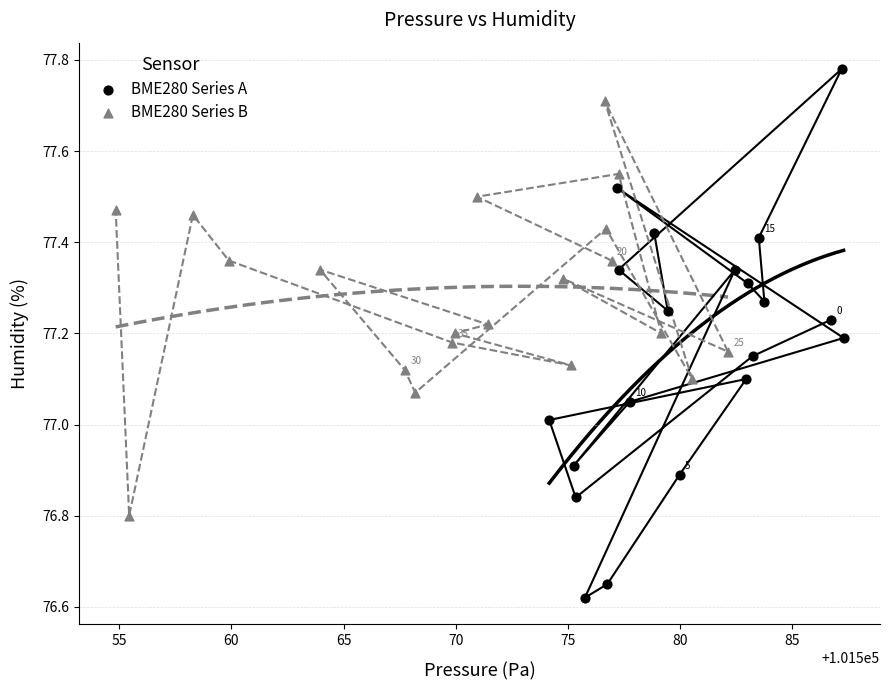

Which series reaches the minimum Y coordinate?

BME280 Series A